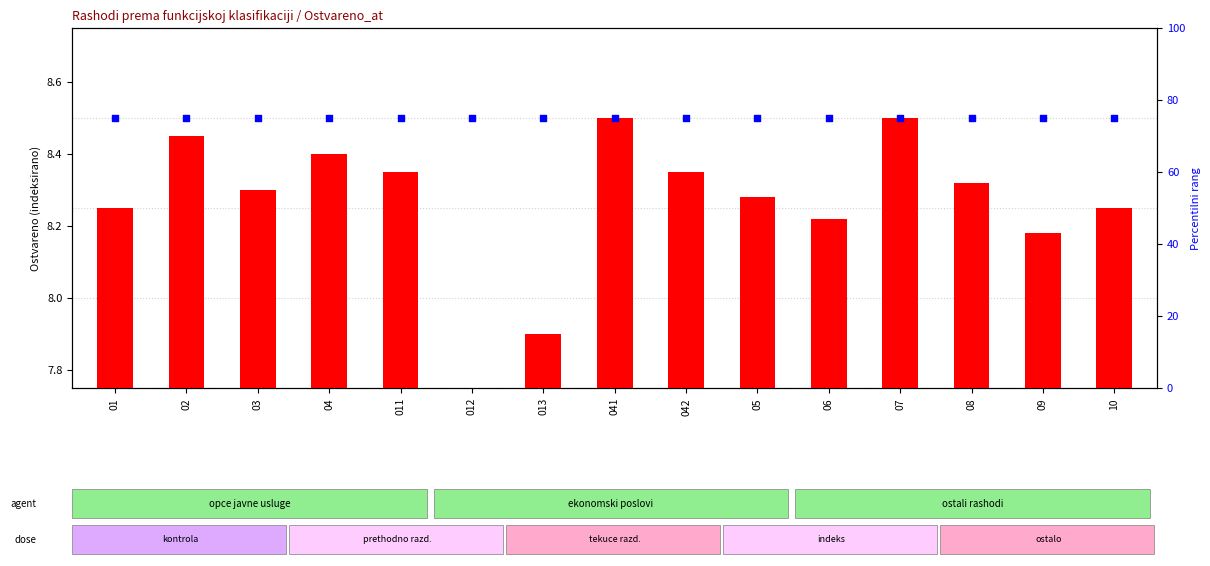

At how many categories does at least one series exceed 43?

15